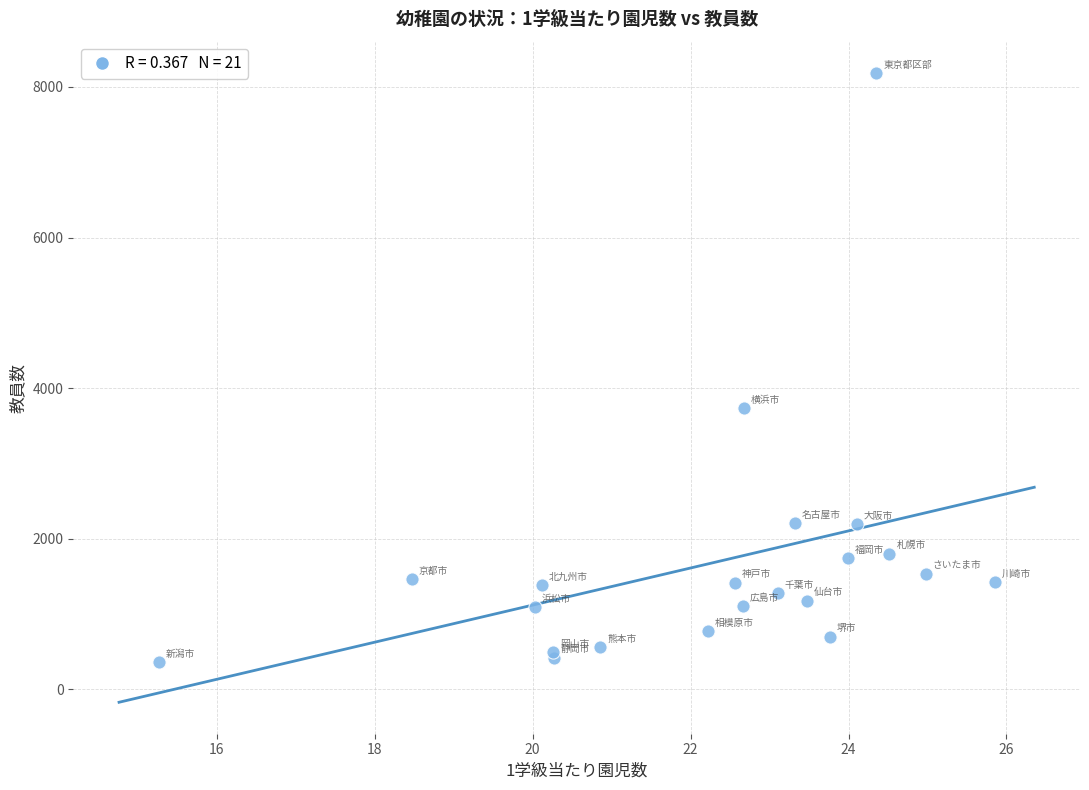

What Y value in the scatter plot is closest to 4271?

3731